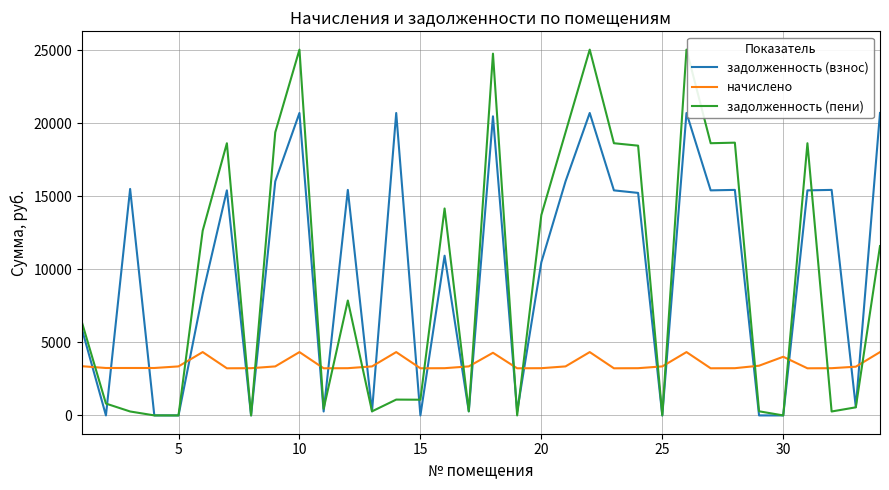

What is the average value of the задолженность (взнос) series?

9761.1